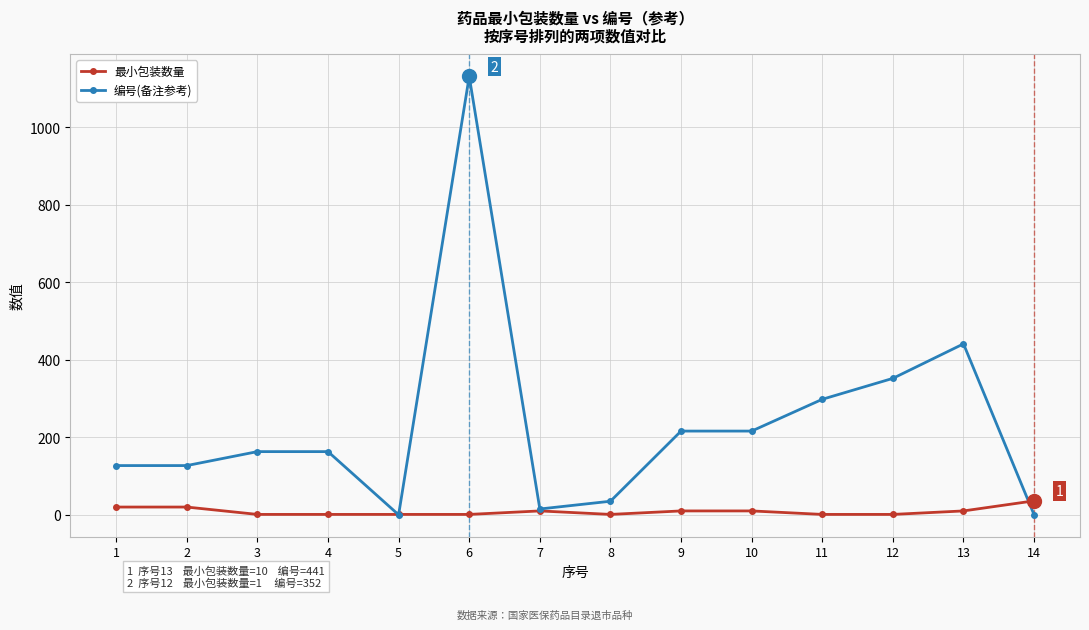

Which series ends up on top after the final intersection of 最小包装数量 and 编号(备注参考)?

最小包装数量